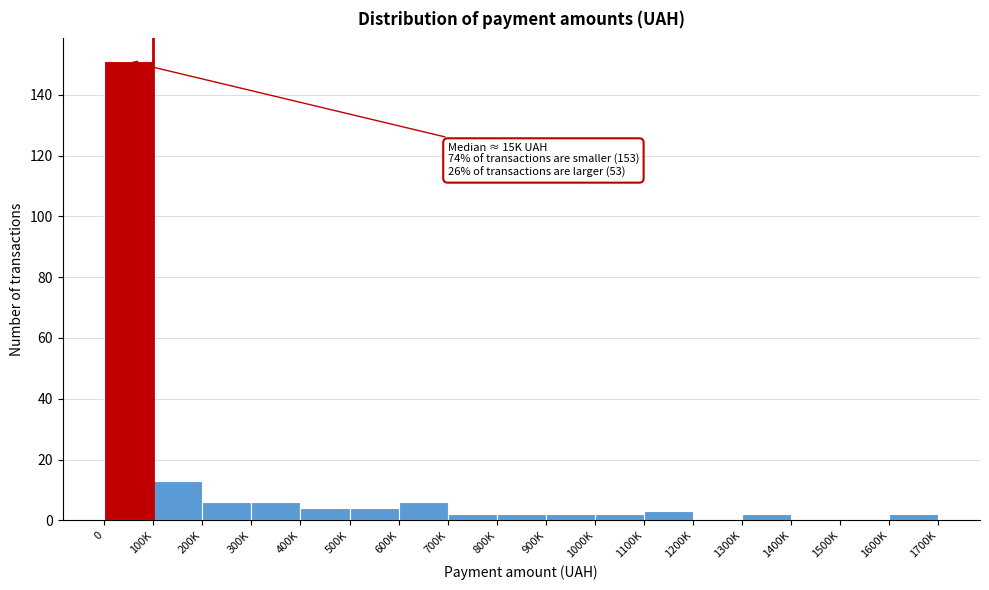

Reading right to left, list all the values displayed in this chart.

1600K=2	1500K=0	1400K=0	1300K=2	1200K=0	1100K=3	1000K=2	900K=2	800K=2	700K=2	600K=6	500K=4	400K=4	300K=6	200K=6	100K=13	0=151